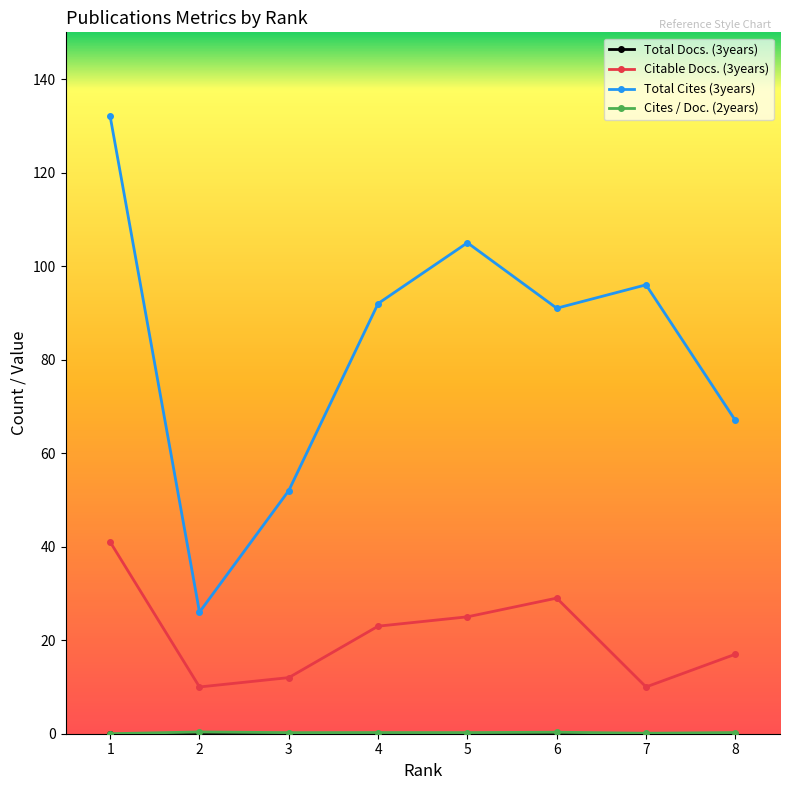

Which series changed the most between 3 and 7?

Total Cites (3years)